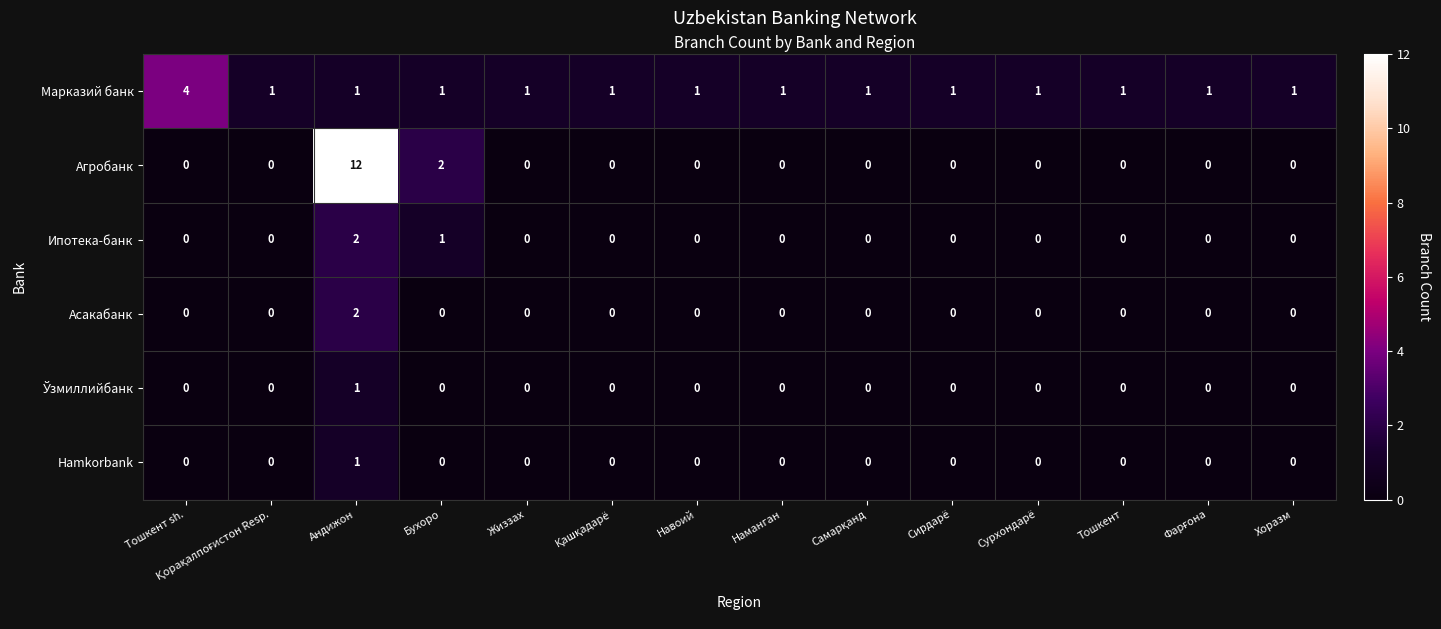

Which series has the largest range (max minus min)?

Агробанк